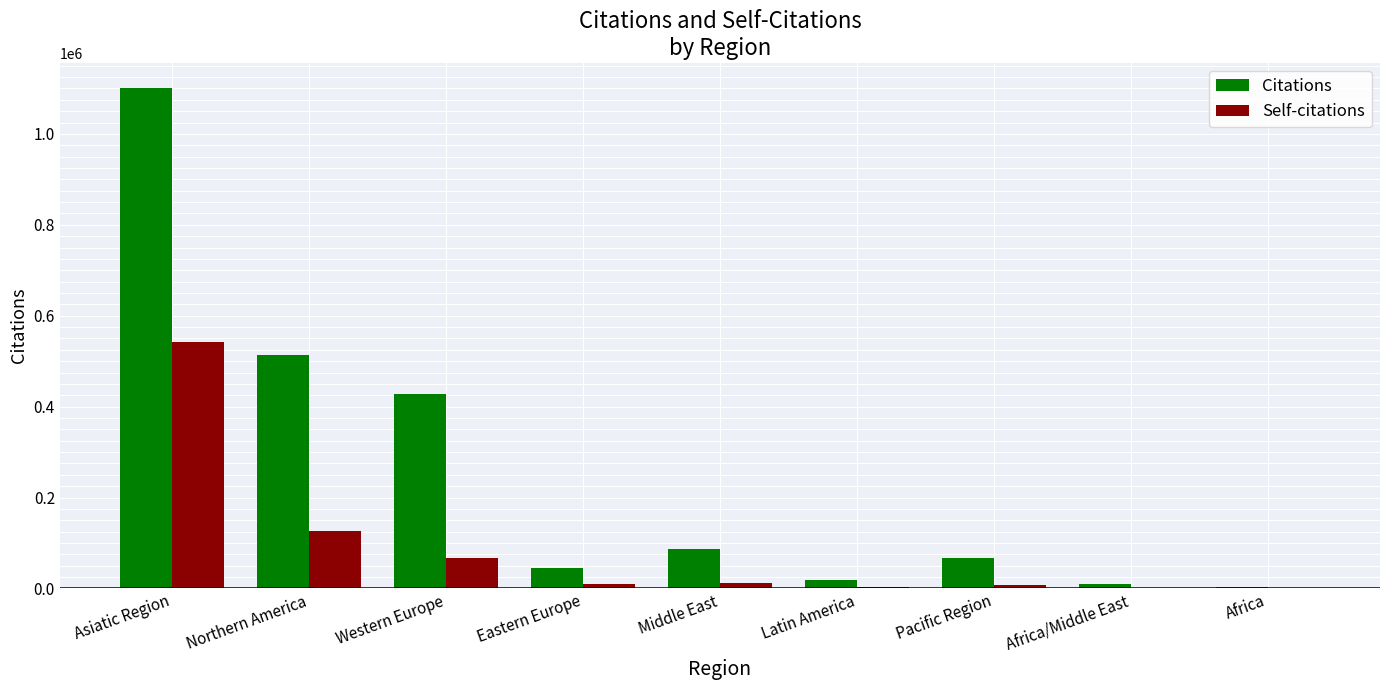

What is the sum of all Citations values?

2270492